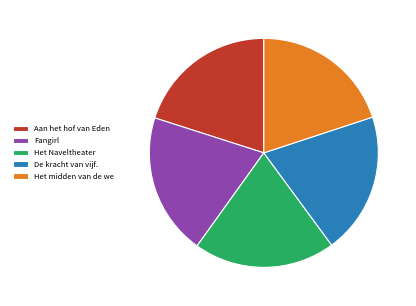

How many segments does this pie chart have?

5